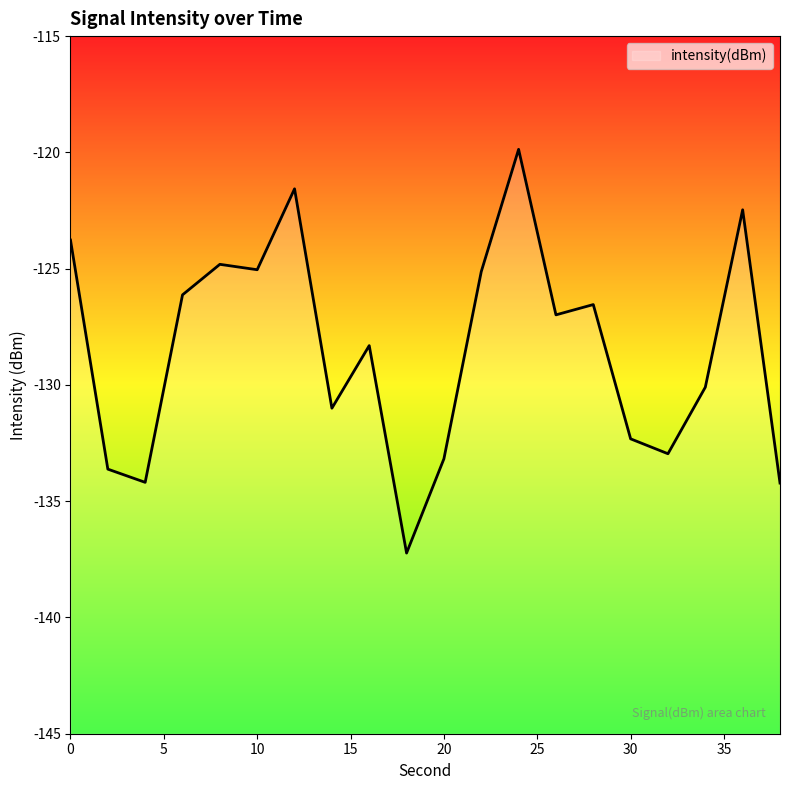

What is the change in value from 10 to 22?

-0.1